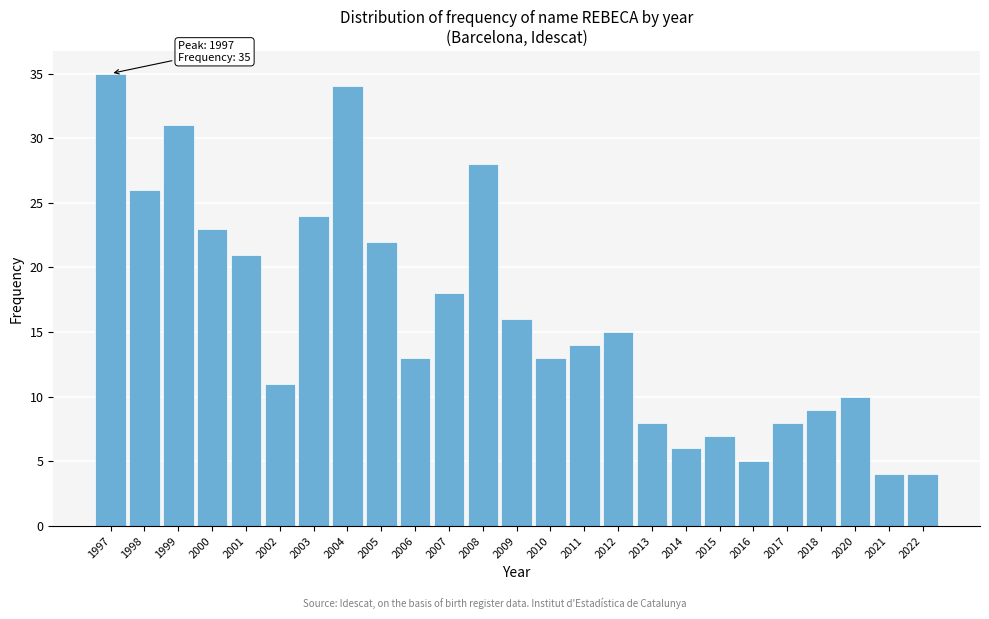

Reading left to right, extract all data points from this chart.

1997=35	1998=26	1999=31	2000=23	2001=21	2002=11	2003=24	2004=34	2005=22	2006=13	2007=18	2008=28	2009=16	2010=13	2011=14	2012=15	2013=8	2014=6	2015=7	2016=5	2017=8	2018=9	2020=10	2021=4	2022=4